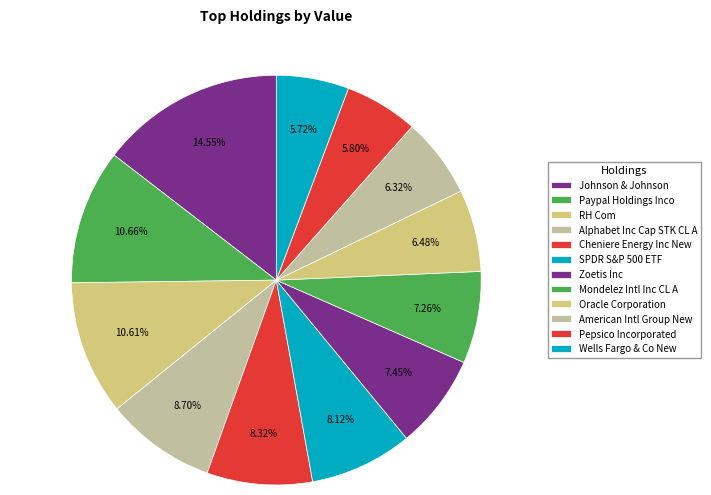

Count the number of slices in the pie.

12